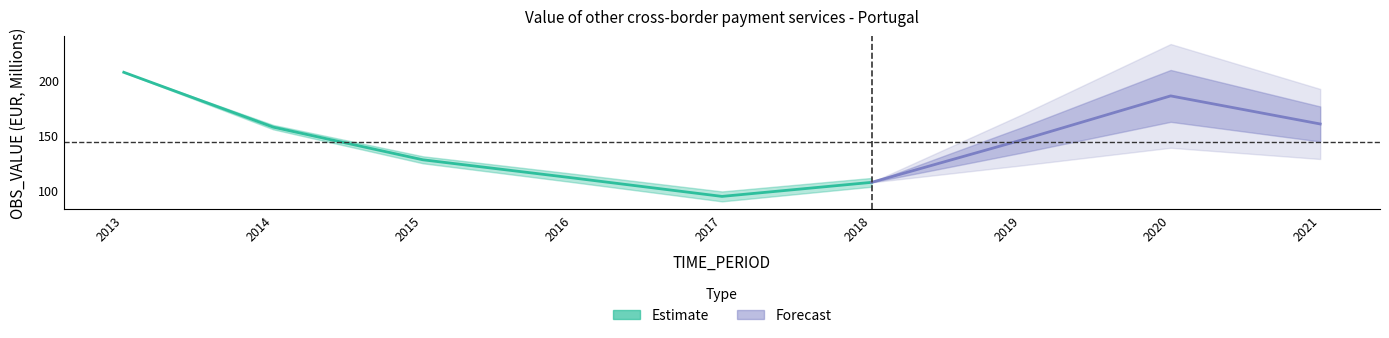

What is the value of the 5th point from the left?

94.5